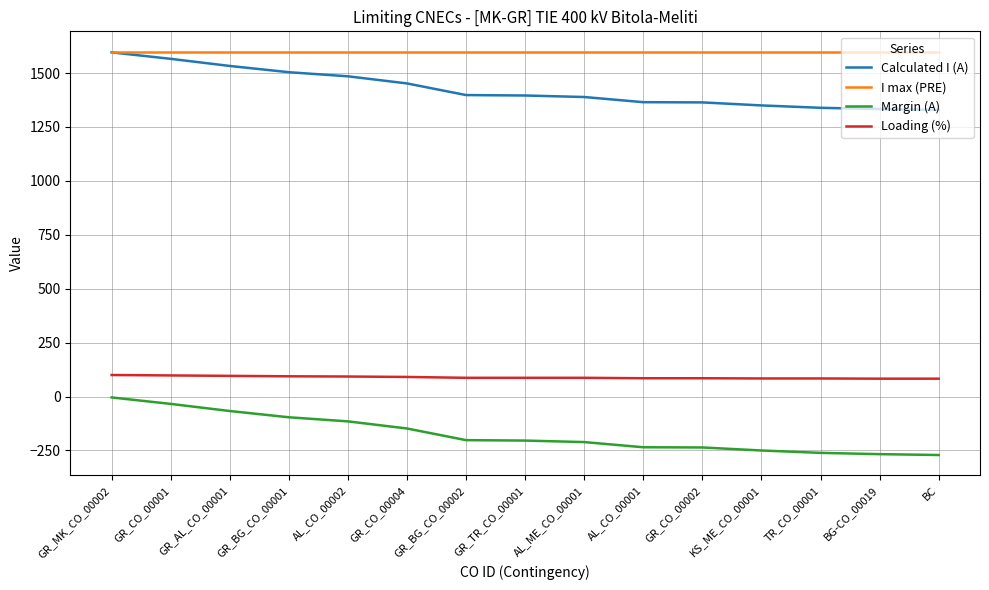

The value of I max (PRE) at GR_CO_00004 is 1600. True or false?

True